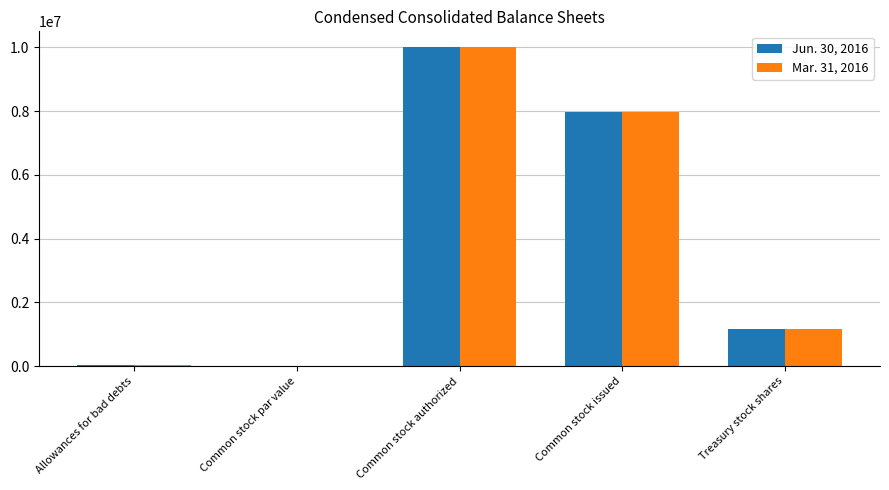

What is the difference between the Mar. 31, 2016 values at Treasury stock shares and Common stock par value?

1175715